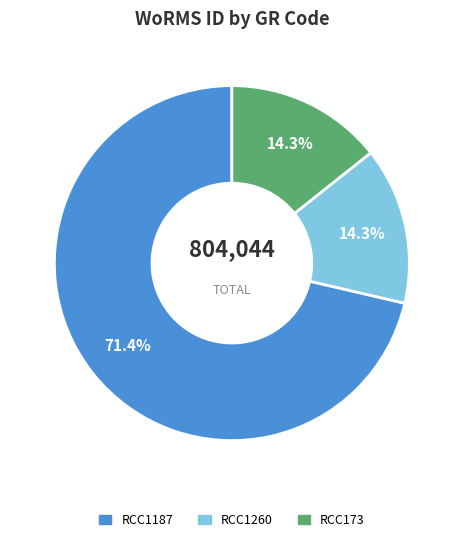

To the nearest percent, what is the combined percentage of RCC1187 and RCC173?

86%